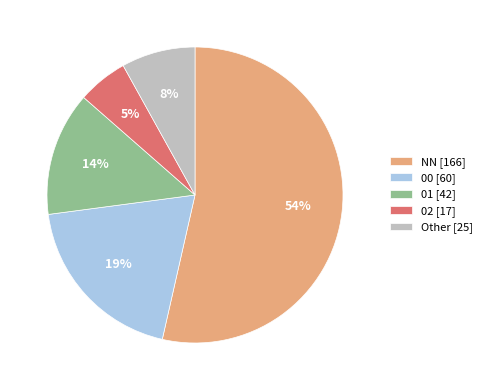

What percentage is the 02 slice, to the nearest percent?

5%